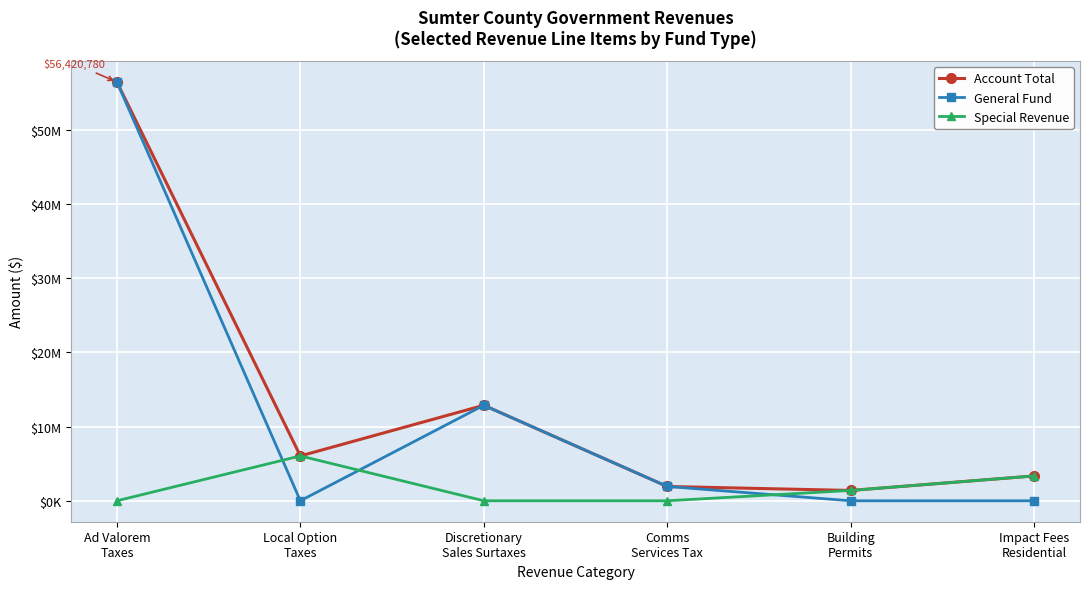

In Special Revenue, how many points are higher than both neighbors (excluding endpoints)?

1